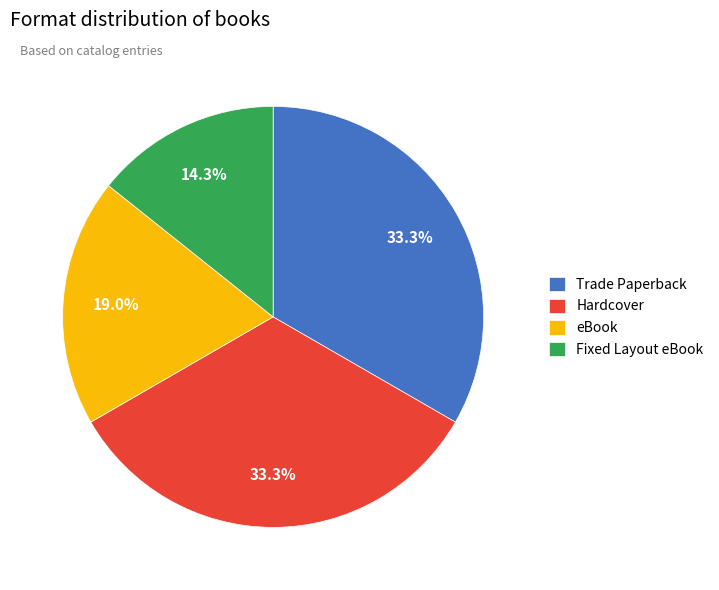

To the nearest percent, what is the combined percentage of Fixed Layout eBook and eBook?

33%